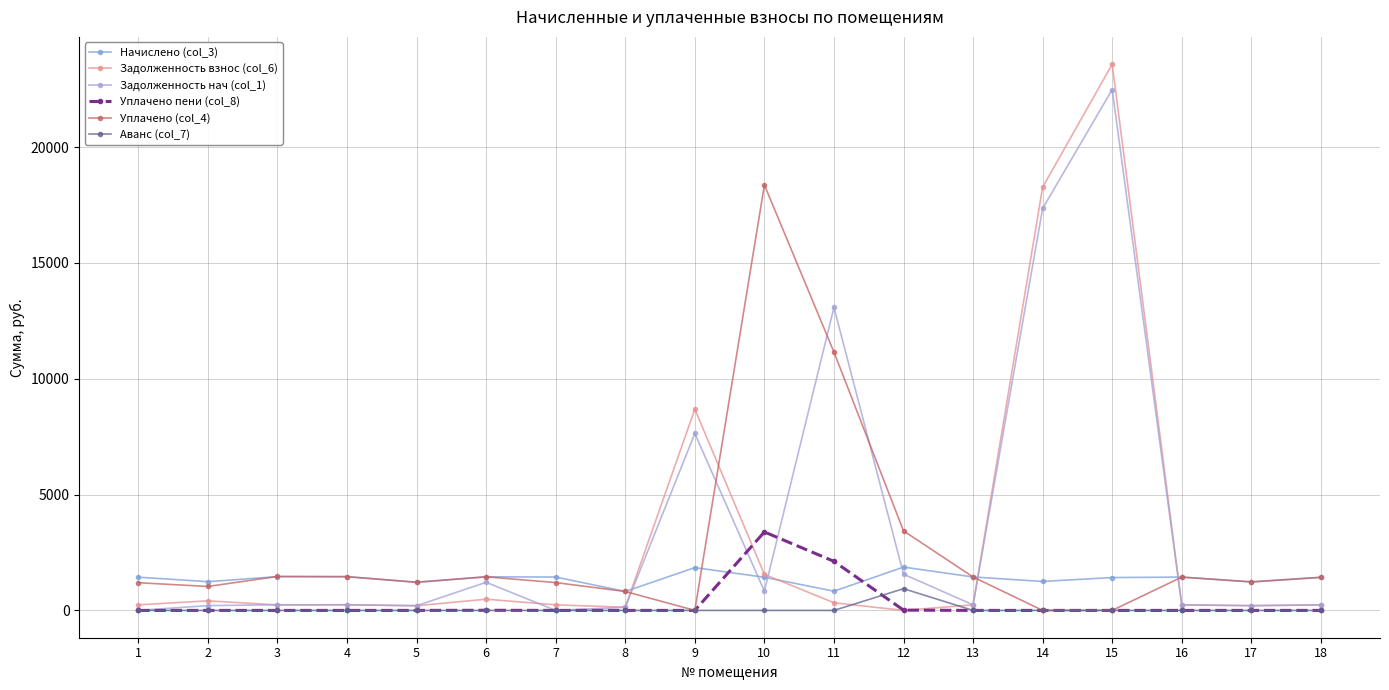

The Начислено (col_3) series shows 1748.4 at 5. True or false?

False